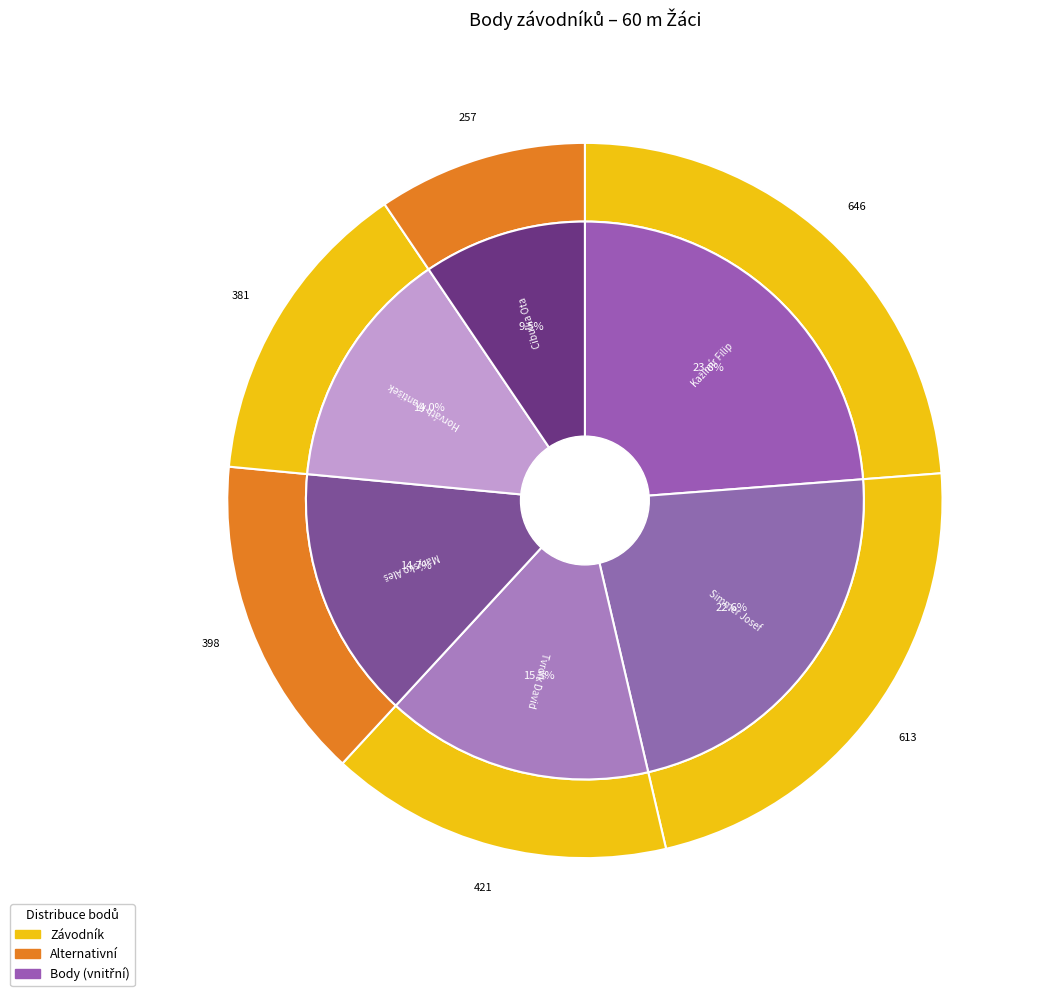

True or false: Kažimír Filip accounts for 13% of the total.

False